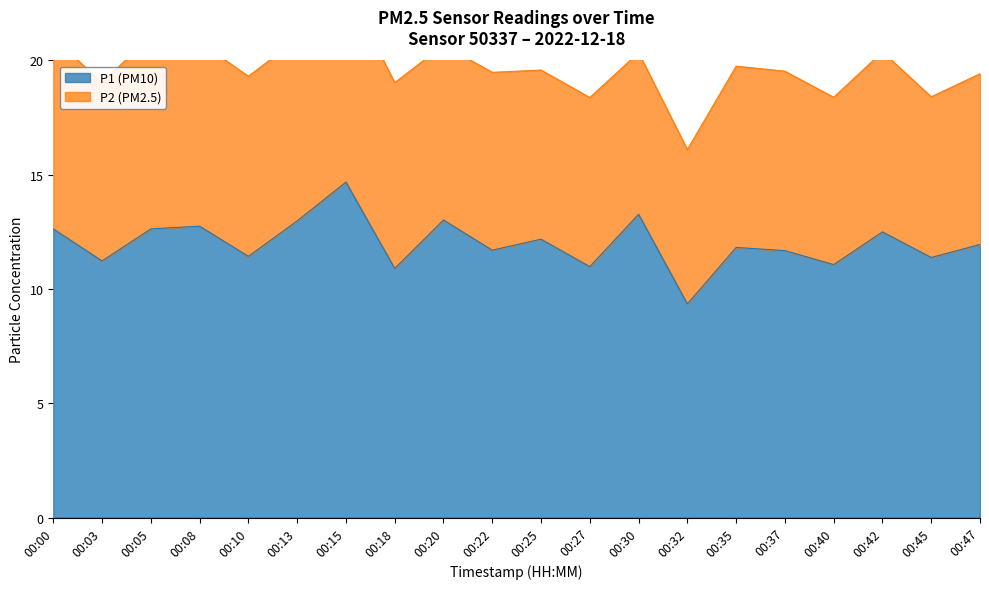

Reading left to right, list all the values displayed in this chart.

12.6	11.2	12.6	12.8	11.4	13.0	14.7	10.9	13.0	11.7	12.2	11.0	13.3	9.3	11.8	11.7	11.1	12.5	11.4	11.9